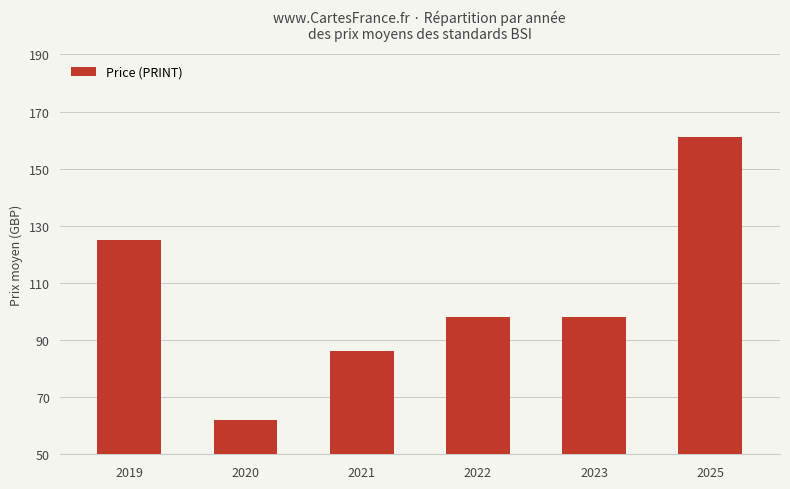

The value at 2022 is 98. True or false?

True